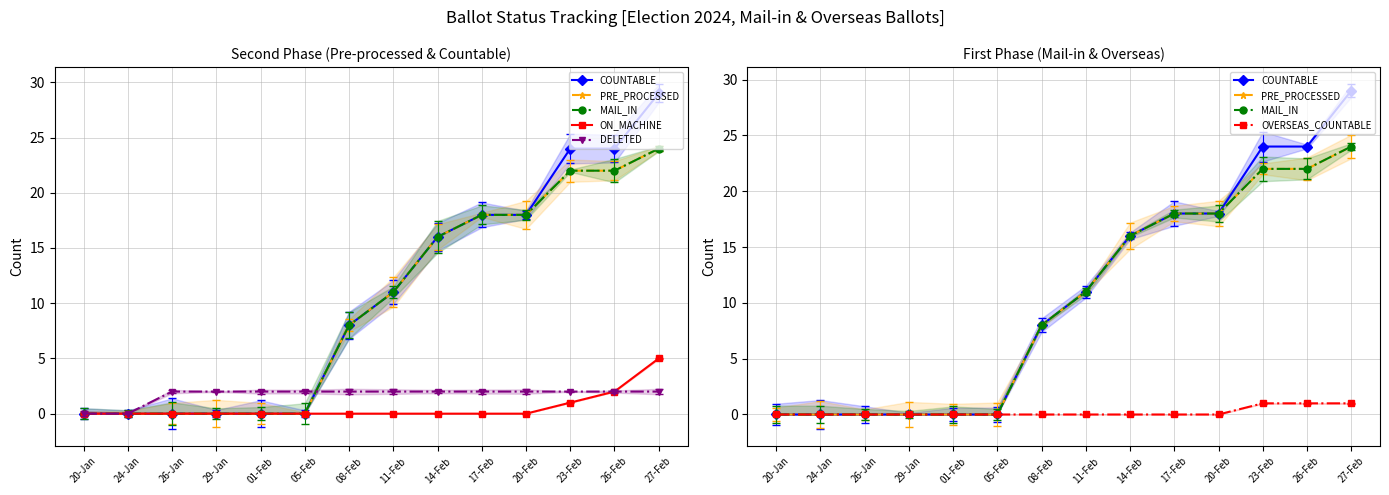

Which category has the lowest value across all series?

20-Jan